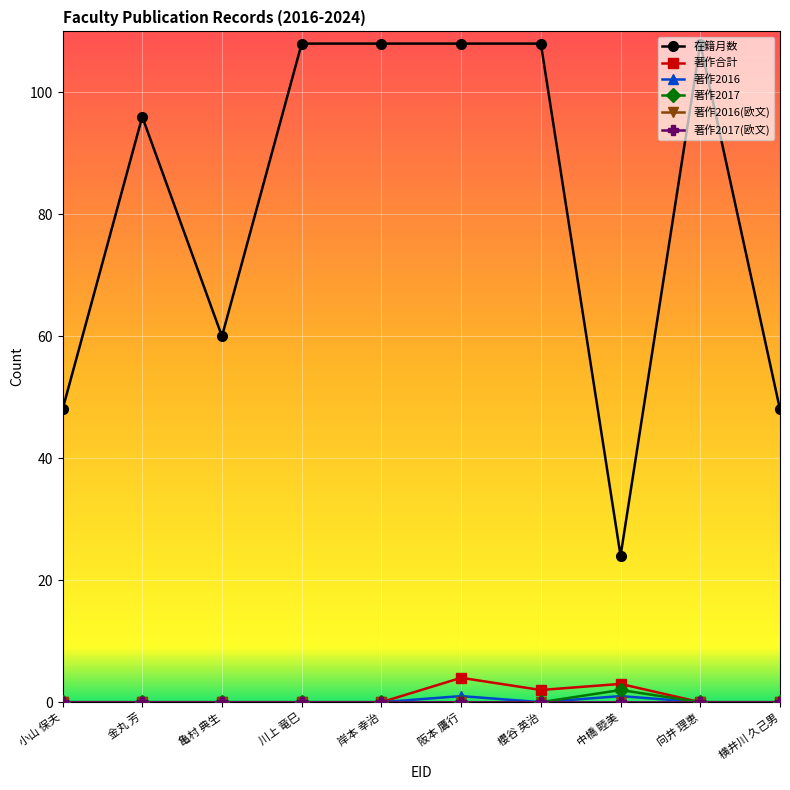

Is this an area chart (filled region under the line)?

No